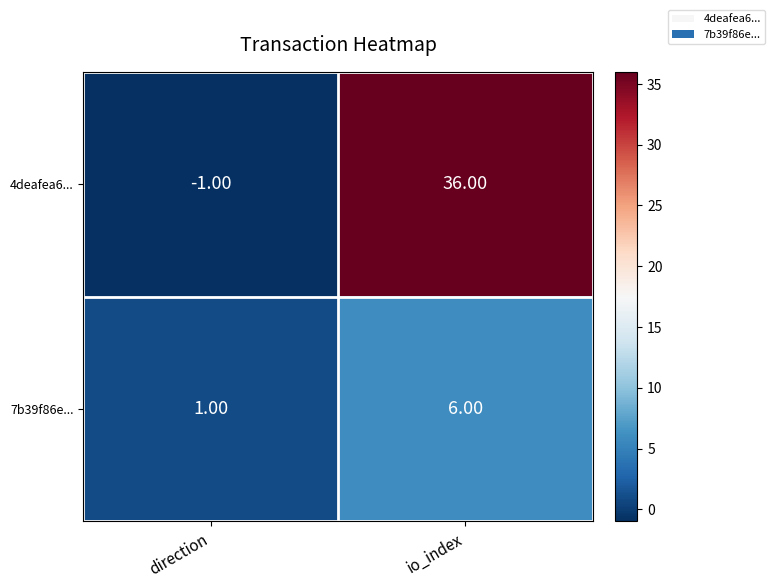

Which category has the lowest value across all series?

direction